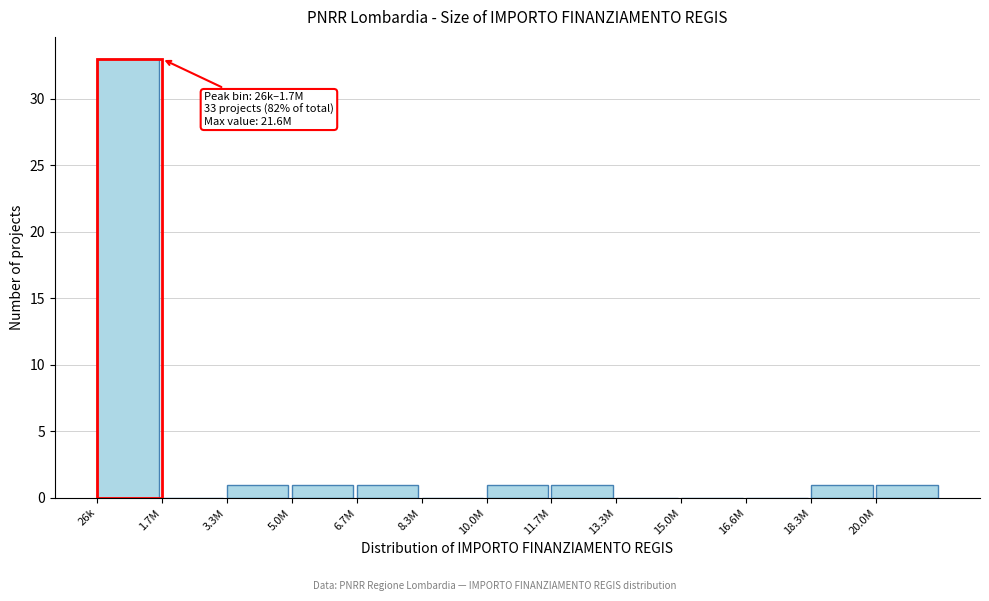

Reading left to right, list all the values displayed in this chart.

26k=33	1.7M=0	3.3M=1	5.0M=1	6.7M=1	8.3M=0	10.0M=1	11.7M=1	13.3M=0	15.0M=0	16.6M=0	18.3M=1	20.0M=1